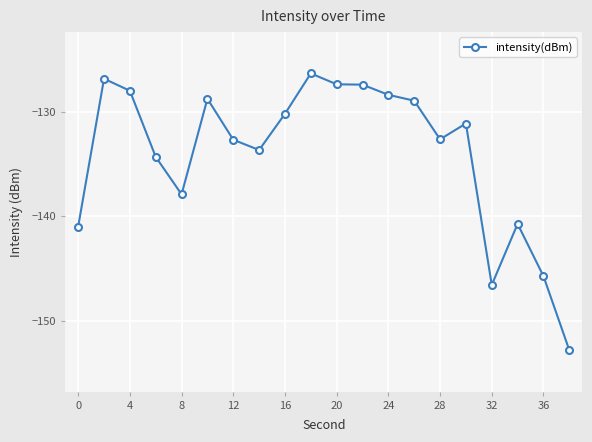

What is the smallest value displayed?

-152.8